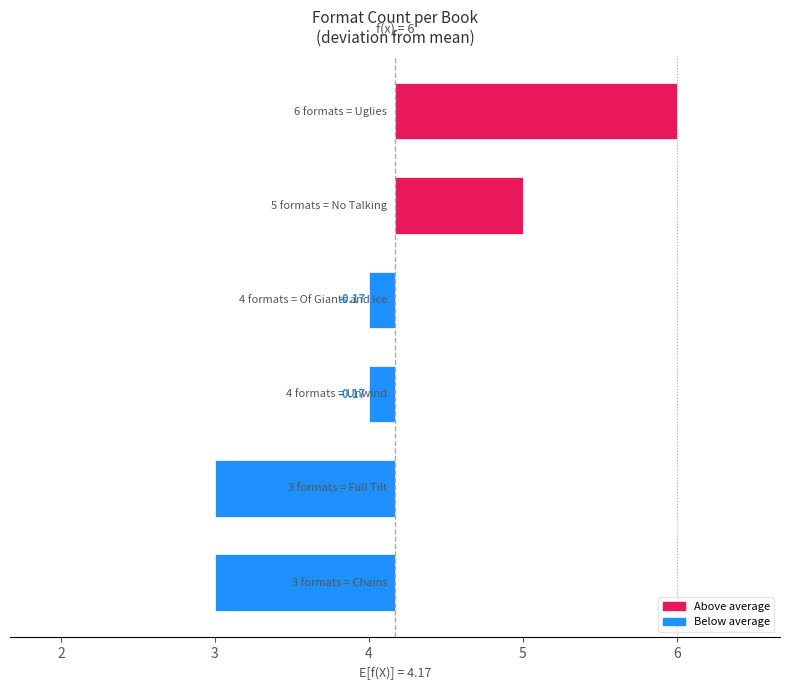

List the labels in order of value, largest first.

Uglies (Scott Westerfeld), No Talking (Andrew Clements), Unwind (Neal Shusterman), Of Giants and Ice (Shelby Bach), Chains (Laurie Halse Anderson), Full Tilt (Neal Shusterman)